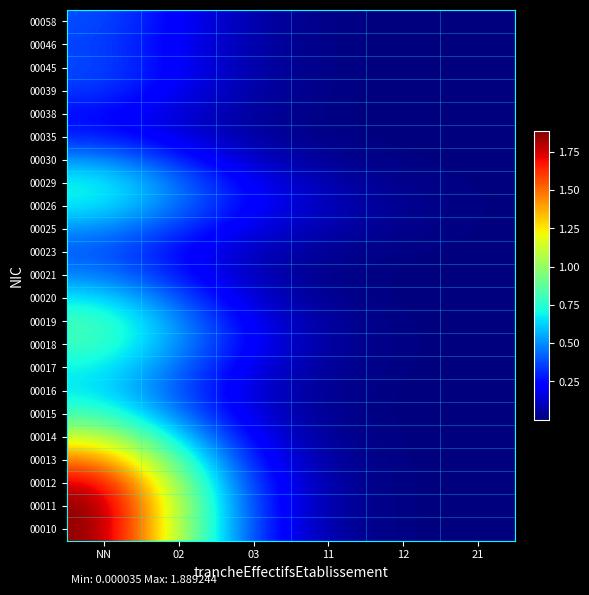

How many distinct data groups are displayed?

23